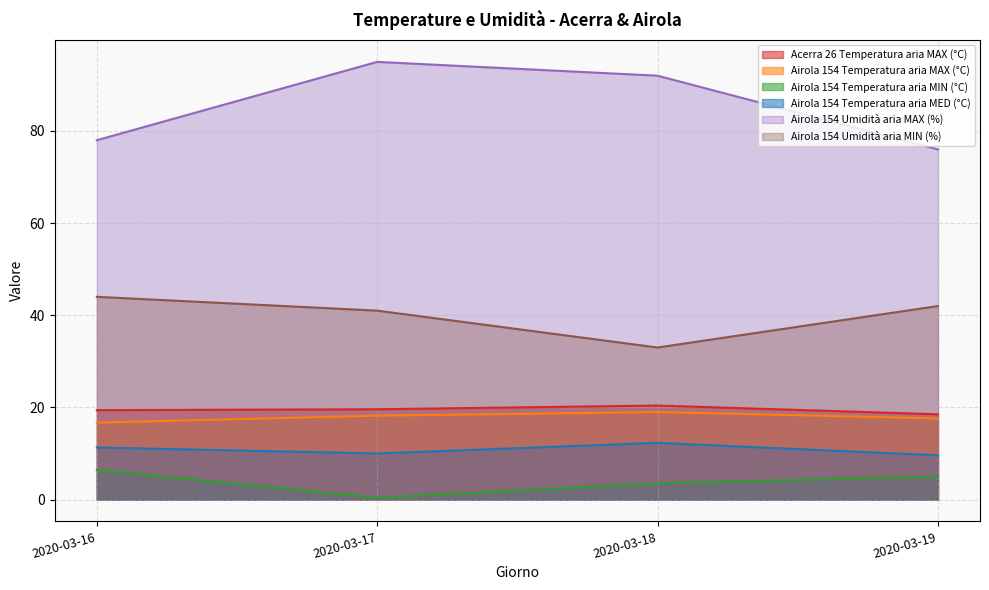

Is the value of Airola 154 Temperatura aria MED (°C) at 2020-03-19 greater than the value of Airola 154 Umidità aria MAX (%) at 2020-03-18?

No